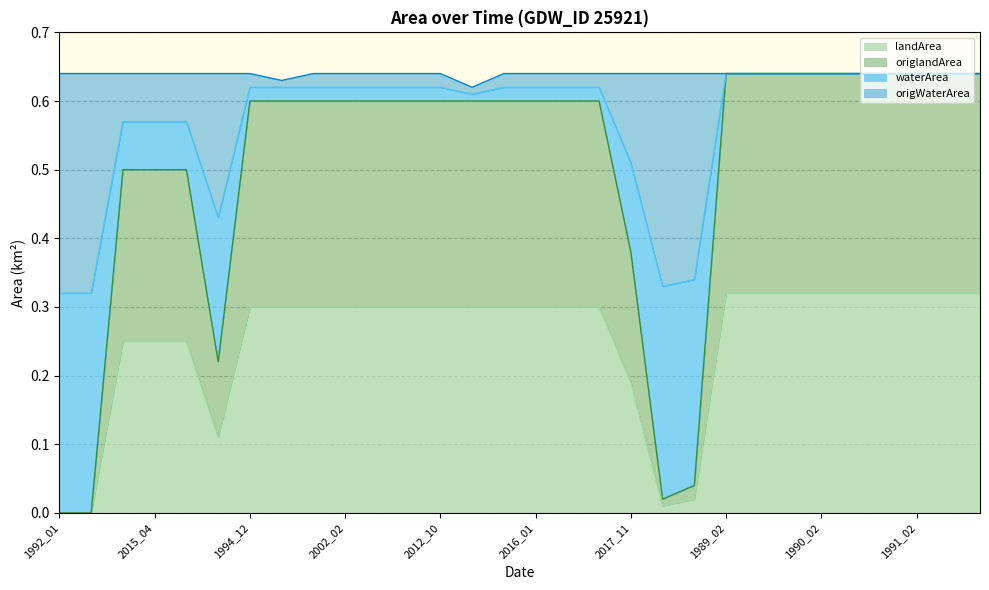

What position from the left is 2016_01?

16